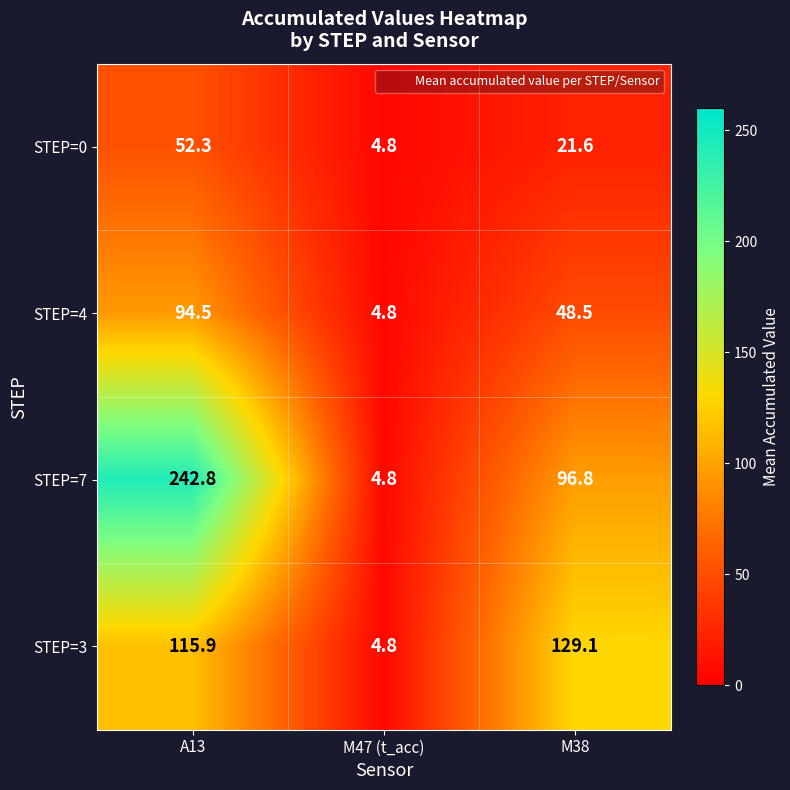

What is the average value of the STEP=0 series?

26.2